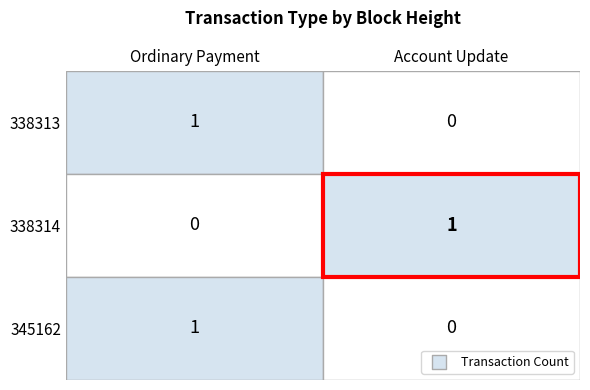

At which label does 338314 reach its peak?

Account Update